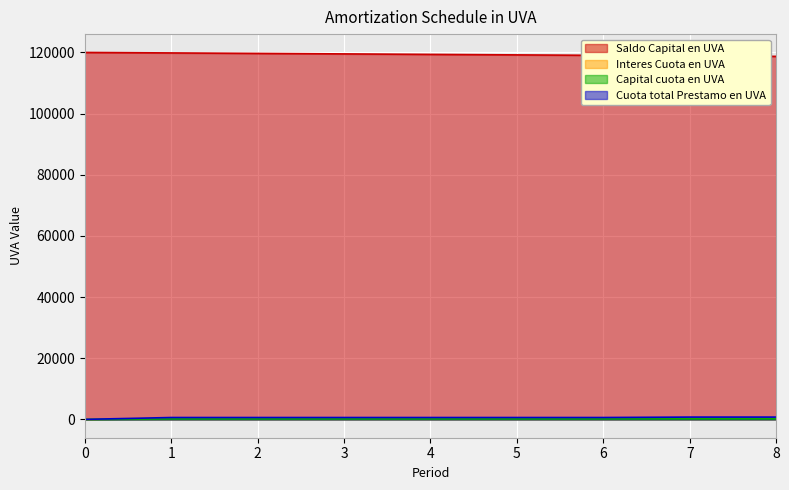

At which label is Saldo Capital en UVA closest to 119359?

4